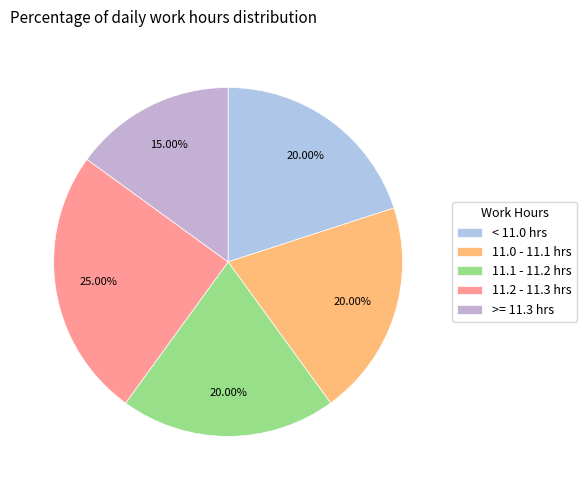

Count the number of slices in the pie.

5